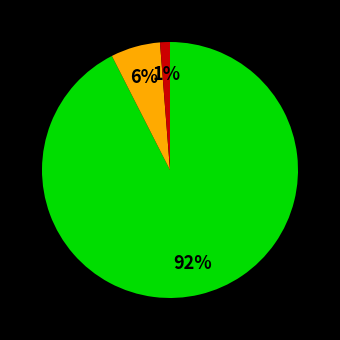

Does any single category account for the majority?

Yes